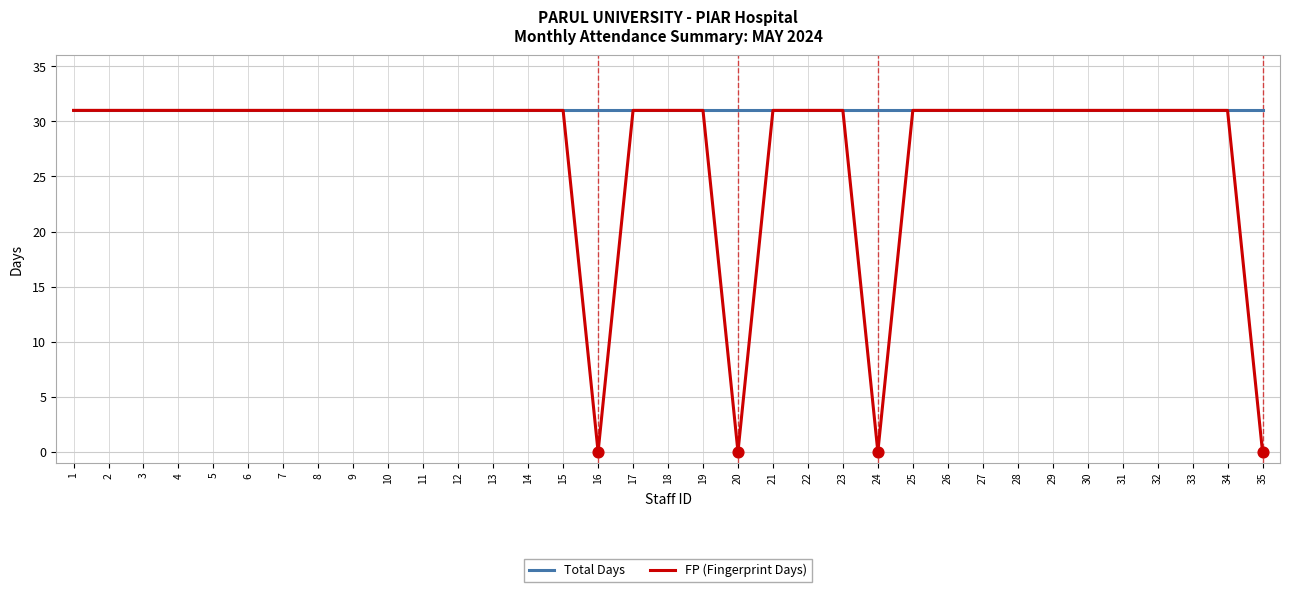

Which series has the largest range (max minus min)?

FP (Fingerprint Days)